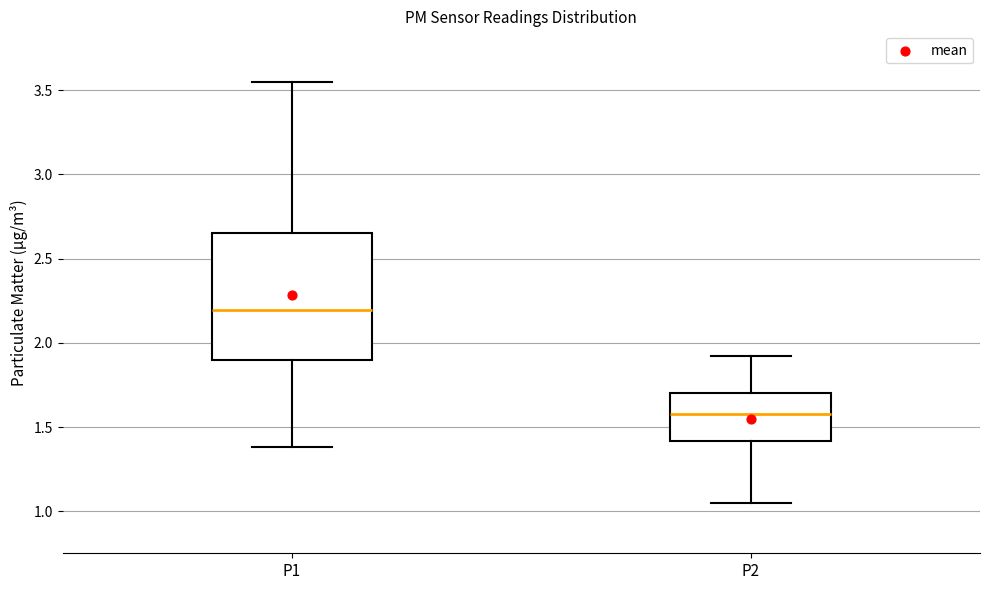

Reading left to right, transcribe this box plot: for each box, give where its median line is, the range the box spans, and where its two whiskers end, as read against the y-axis. The values are not printed on the chart, so give them approximately, as read against the axis.

P1: median 2.20, box 1.90 to 2.65, whiskers 1.40 to 3.55
P2: median 1.60, box 1.40 to 1.70, whiskers 1.05 to 1.90